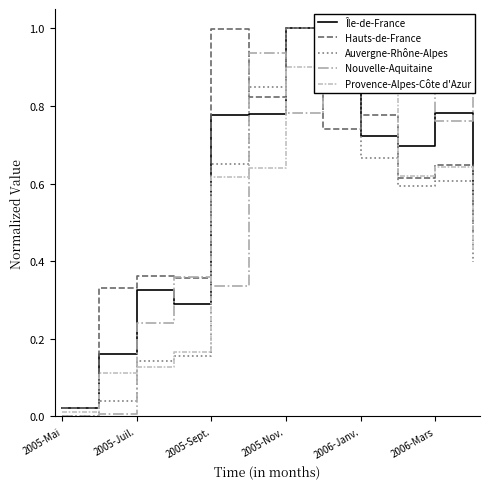

Reading left to right, what are all the values shown in this chart?

Île-de-France: 0.0	0.2	0.3	0.3	0.8	0.8	1.0	0.9	0.7	0.7	0.8	0.5
Hauts-de-France: 0.0	0.3	0.4	0.4	1.0	0.8	1.0	0.7	0.8	0.6	0.6	0.5
Auvergne-Rhône-Alpes: 0.0	0.0	0.1	0.2	0.7	0.8	1.0	0.9	0.7	0.6	0.6	0.4
Nouvelle-Aquitaine: 0.0	0.0	0.2	0.4	0.3	0.9	0.8	1.0	0.9	1.0	0.8	0.9
Provence-Alpes-Côte d'Azur: 0.0	0.1	0.1	0.2	0.6	0.6	0.9	1.0	0.8	0.6	0.6	0.4